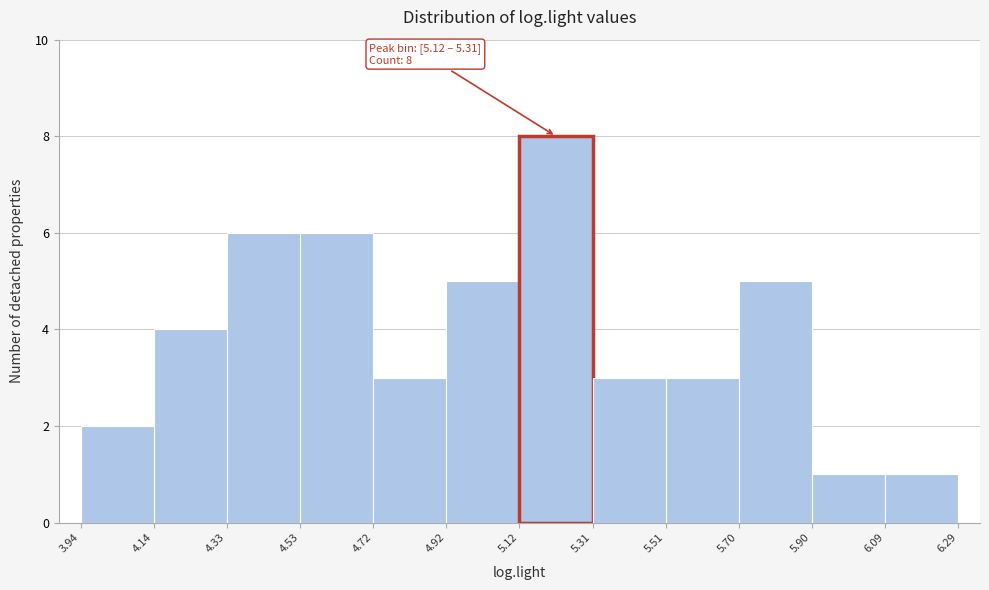

Which range on the x-axis has the tallest bar?

5.12 to 5.31